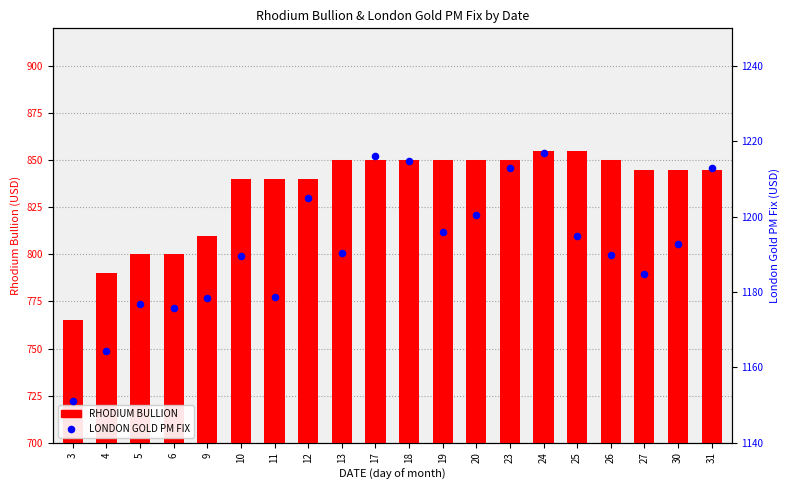

Which series contains the highest Y value?

LONDON GOLD PM FIX